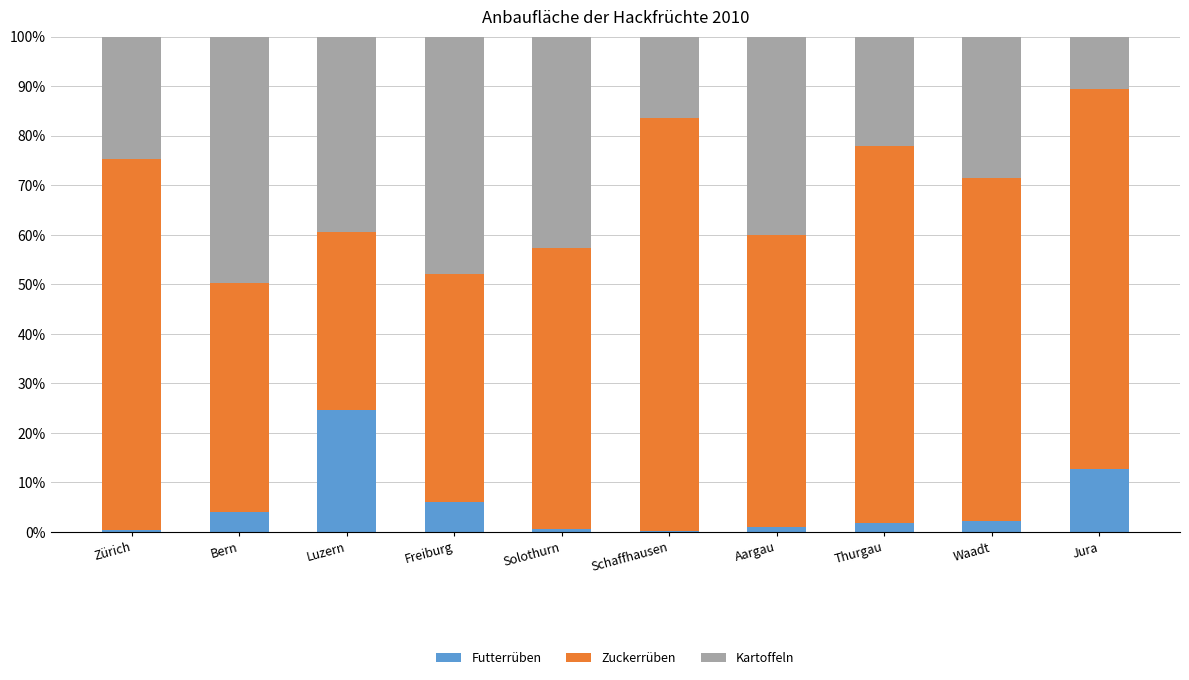

Is it true that Futterrüben equals 12.7 at Jura?

True